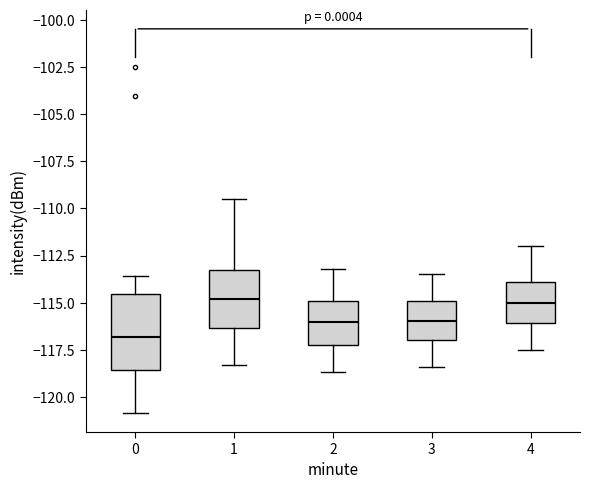

Reading left to right, read every box against the y-axis: the position of its median line, the range the box covers, and the ends of its whiskers. The values are not printed on the chart, so give them approximately, as read against the axis.

0: median -117.0, box -118.5 to -114.5, whiskers -121.0 to -113.5
1: median -115.0, box -116.5 to -113.5, whiskers -118.5 to -109.5
2: median -116.0, box -117.0 to -115.0, whiskers -118.5 to -113.0
3: median -116.0, box -117.0 to -115.0, whiskers -118.5 to -113.5
4: median -115.0, box -116.0 to -114.0, whiskers -117.5 to -112.0